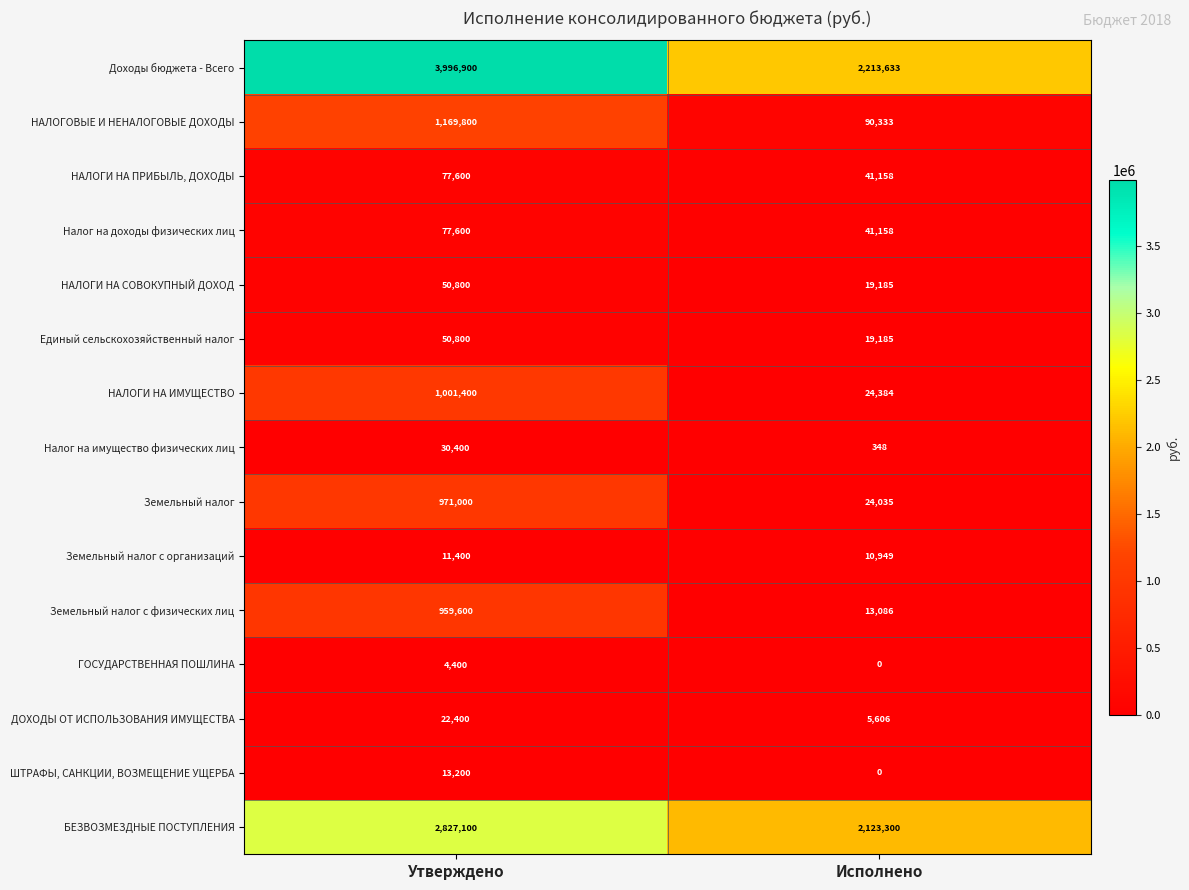

What is the difference between the highest and lowest values at Исполнено?

2213633